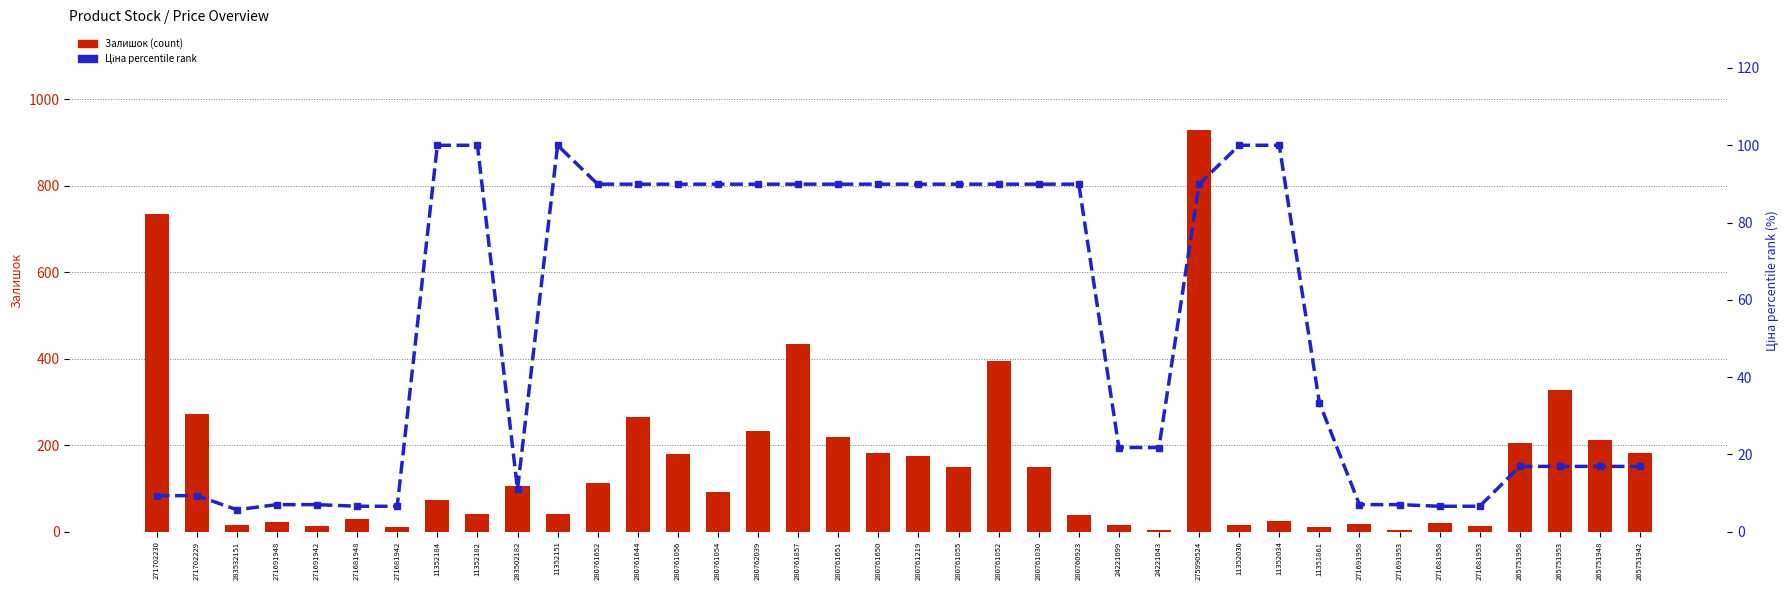

What is the spread (max minus min) of values at 280761052?

305.1